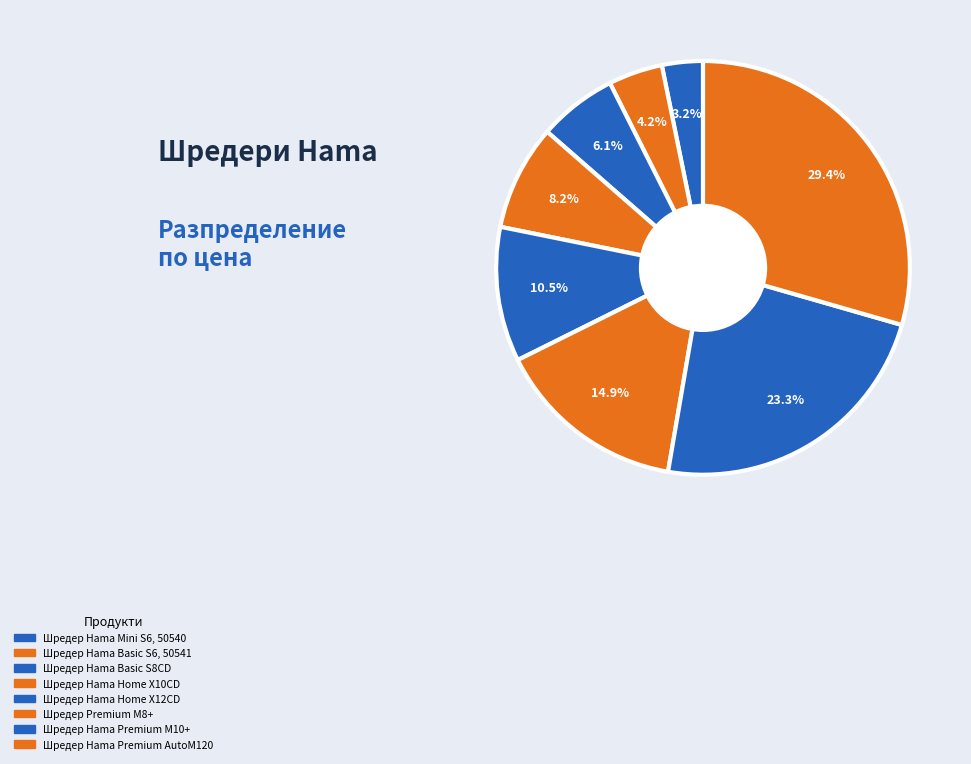

Between Шредер Hama Mini S6, 50540 and Шредер Hama Home X10CD, which is larger?

Шредер Hama Home X10CD